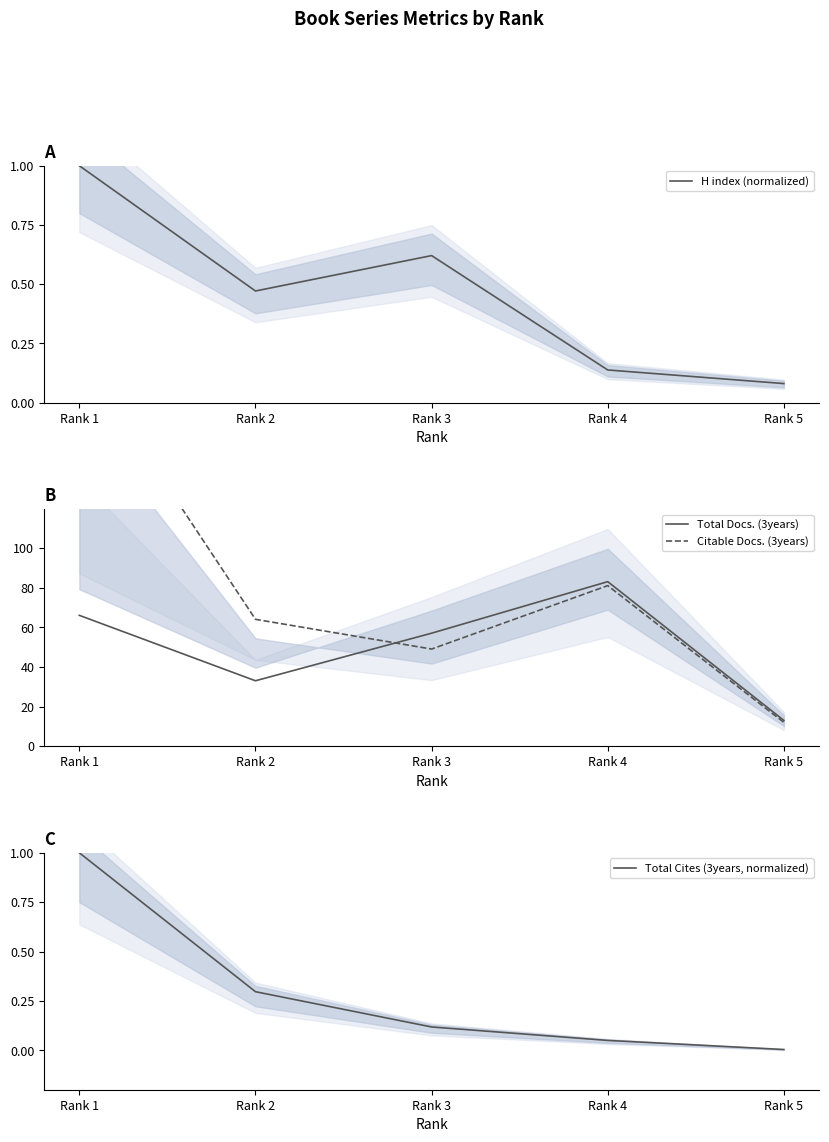

True or false: Citable Docs. (3years) and Total Cites (3years, normalized) cross at least once.

False